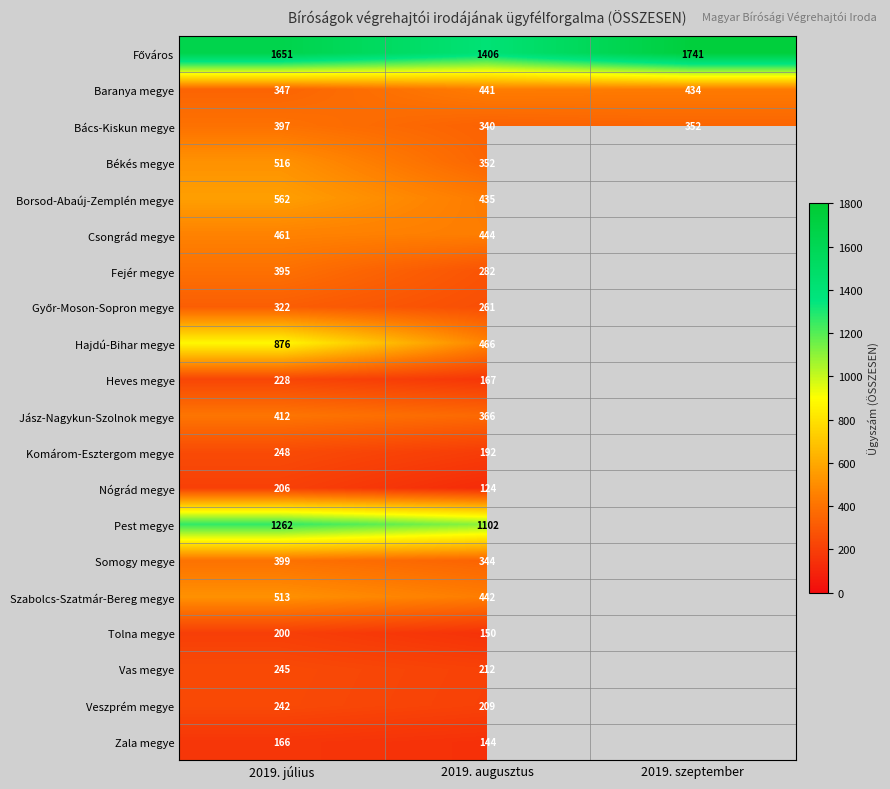

True or false: Vas megye has a value of 80 at 2019. július.

False